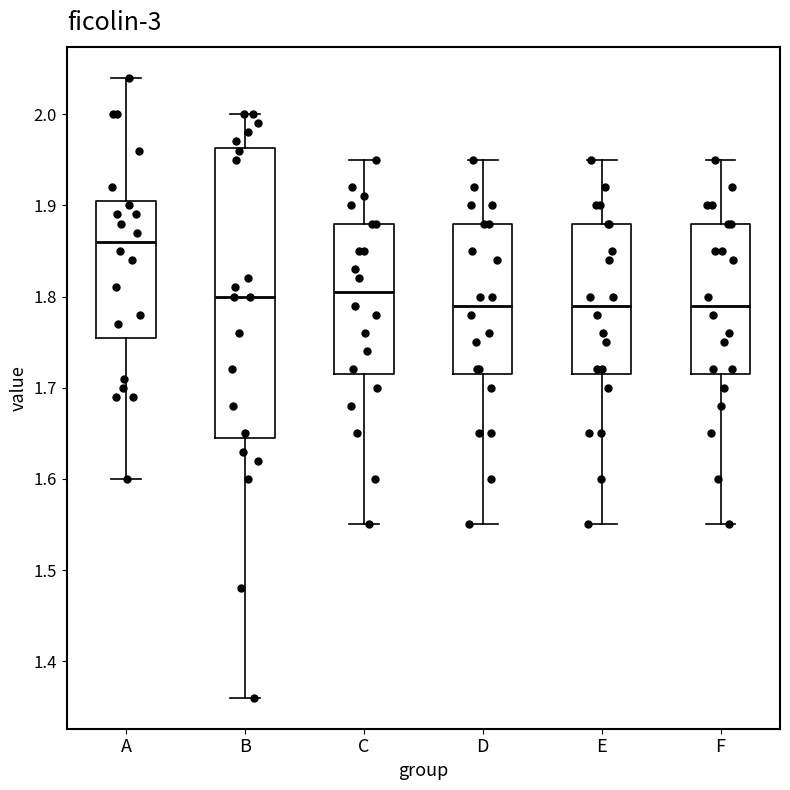

Reading left to right, transcribe this box plot: for each box, give where its median line is, the range the box spans, and where its two whiskers end, as read against the y-axis. The values are not printed on the chart, so give them approximately, as read against the axis.

A: median 1.86, box 1.76 to 1.91, whiskers 1.60 to 2.04
B: median 1.80, box 1.65 to 1.96, whiskers 1.36 to 2.00
C: median 1.81, box 1.72 to 1.88, whiskers 1.55 to 1.95
D: median 1.79, box 1.72 to 1.88, whiskers 1.55 to 1.95
E: median 1.79, box 1.72 to 1.88, whiskers 1.55 to 1.95
F: median 1.79, box 1.72 to 1.88, whiskers 1.55 to 1.95